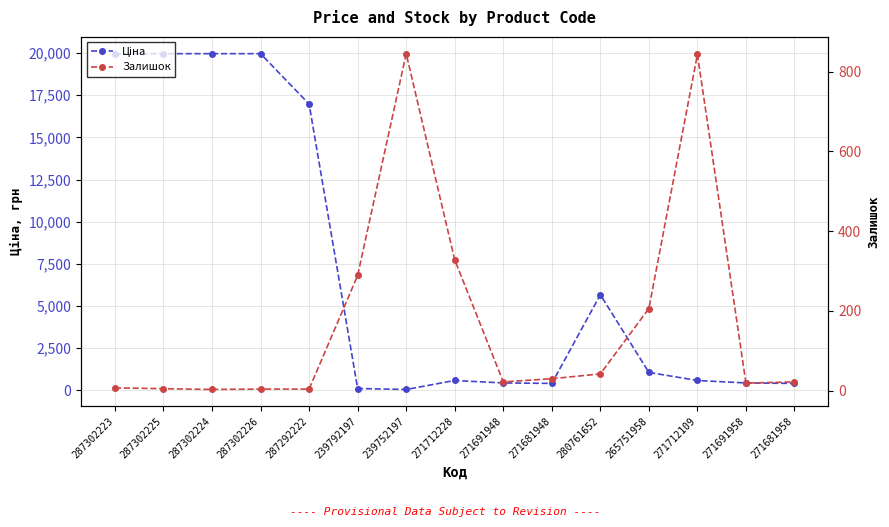

Read the Ціна value at 239792197.

114.1